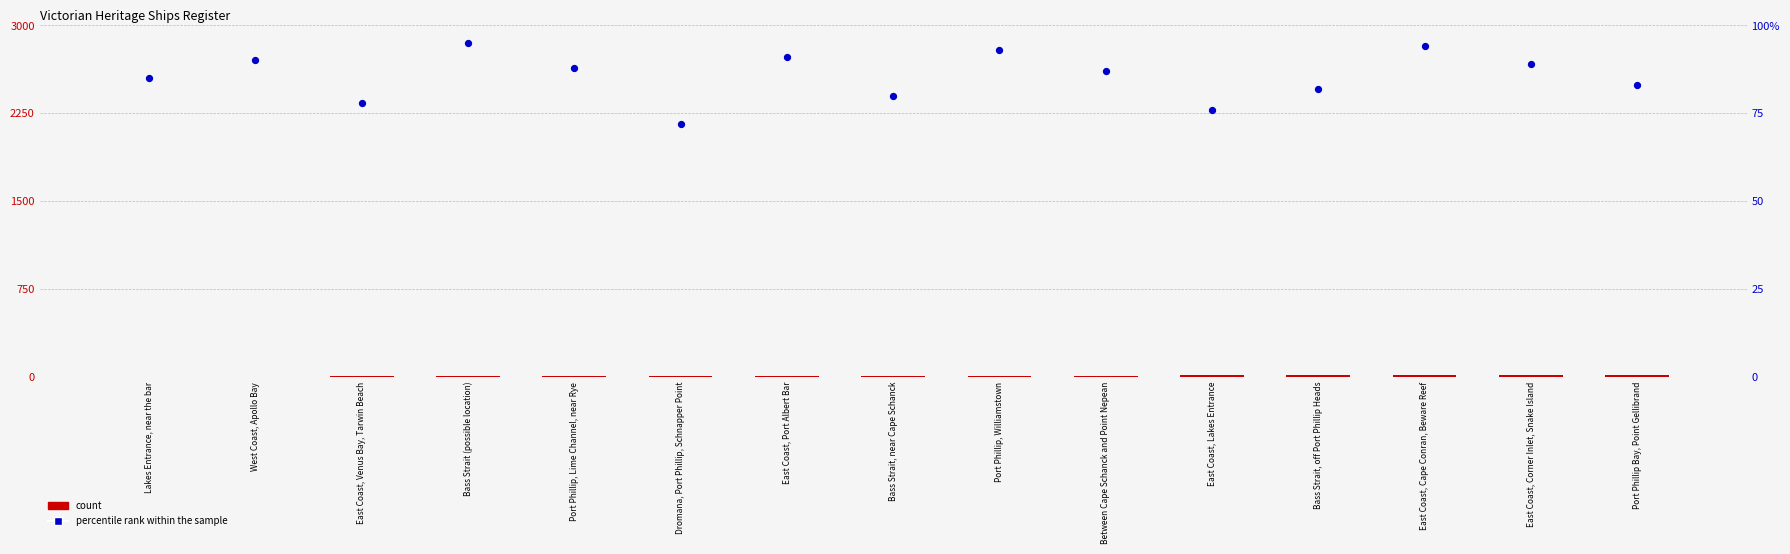

Which series has the largest total across all categories?

percentile rank within the sample